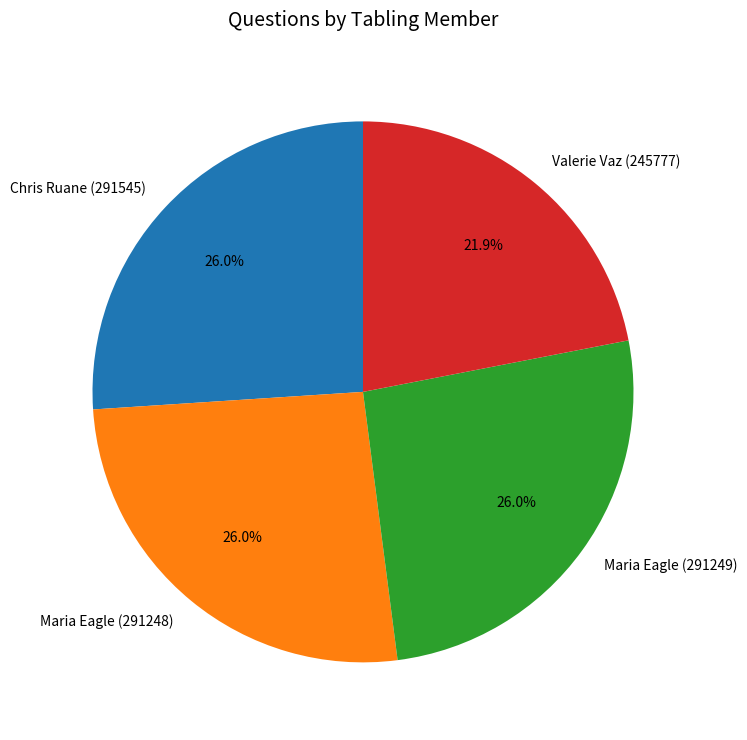

To the nearest percent, what is the average slice percentage?

25%